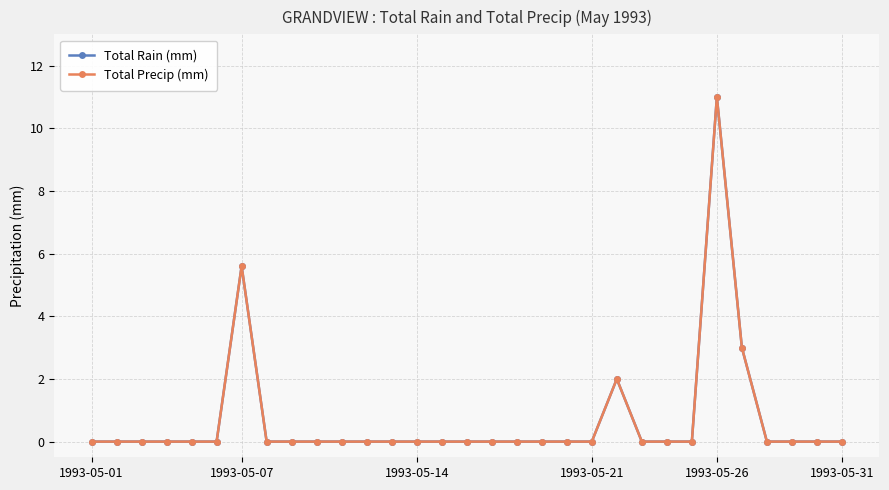

How many lines are shown in the chart?

2